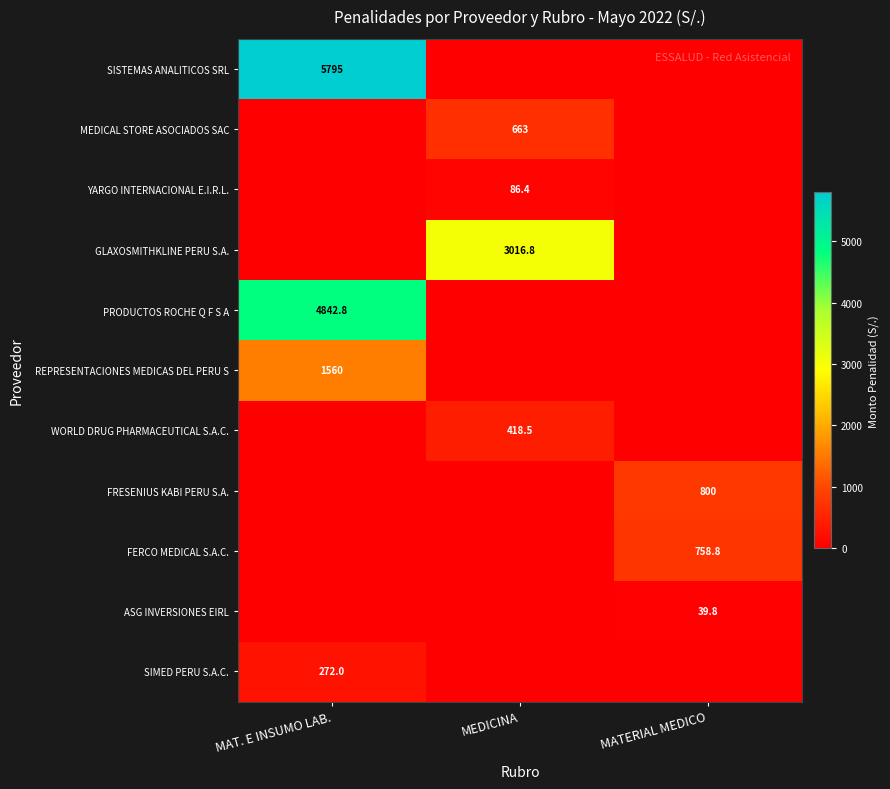

The value of GLAXOSMITHKLINE PERU S.A. at MEDICINA is 3016.8. True or false?

True